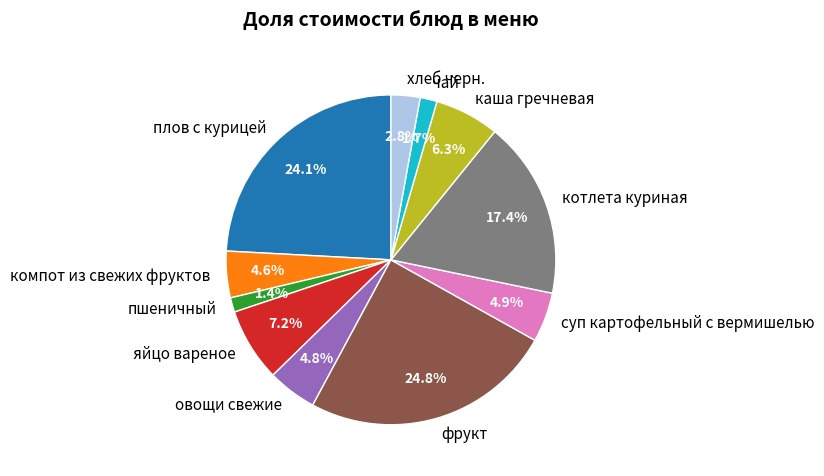

The пшеничный slice represents 1% of the pie. True or false?

True